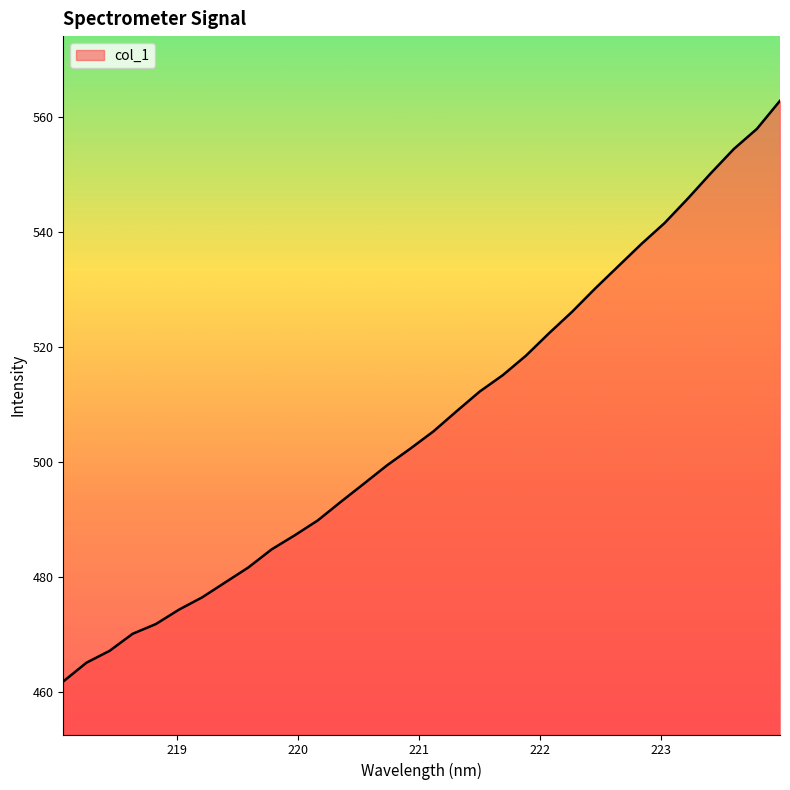

Reading right to left, what are all the values shown in this chart?

562.9	558.0	554.5	550.2	545.8	541.6	537.9	534.1	530.2	526.1	522.4	518.5	515.1	512.2	508.8	505.3	502.3	499.4	496.2	493.0	489.8	487.2	484.7	481.6	479.0	476.4	474.3	471.7	470.1	467.1	465.0	461.7